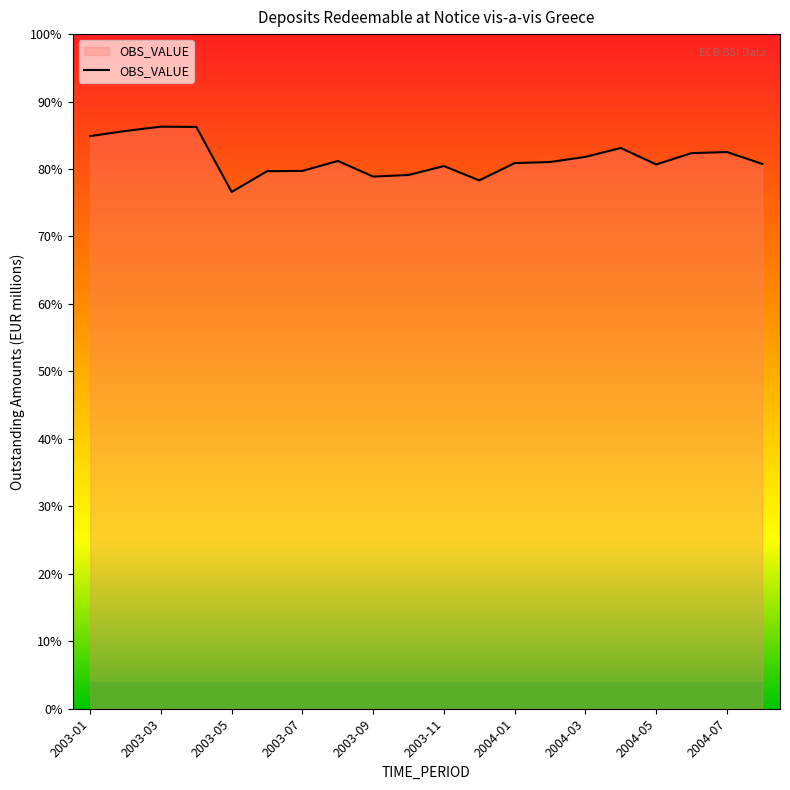

What is the difference between the second highest and second lowest values?

198